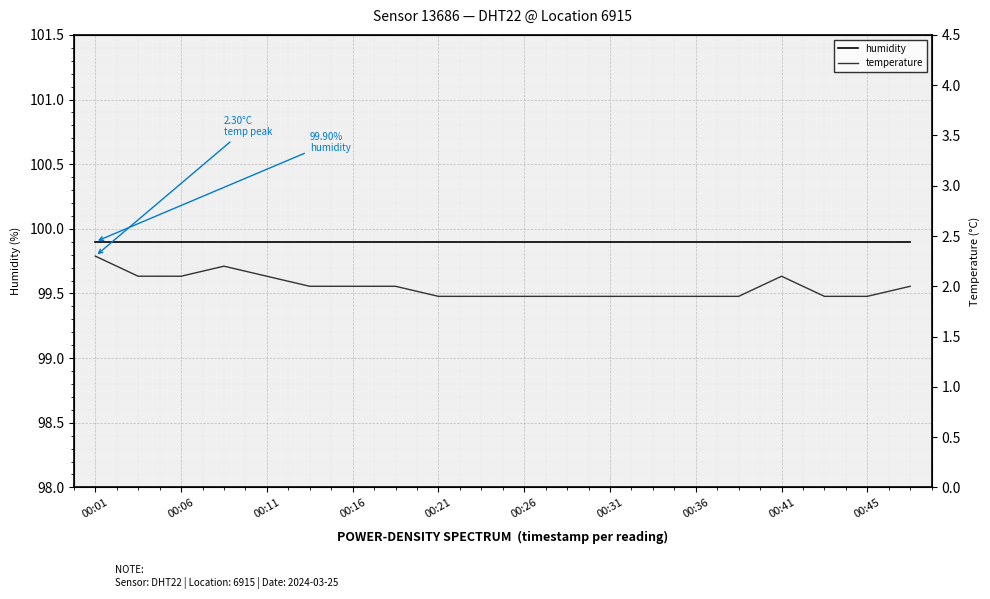

True or false: humidity has a value of 152.9 at 17.

False